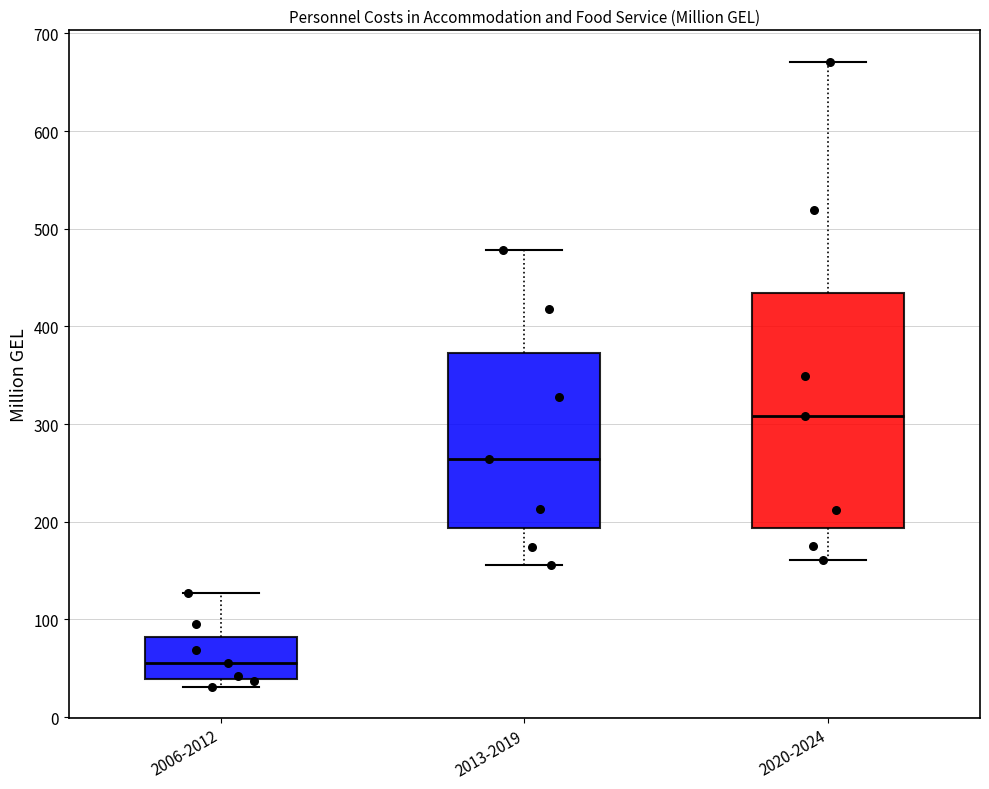

Reading left to right, read every box against the y-axis: the position of its median line, the range the box covers, and the ends of its whiskers. The values are not printed on the chart, so give them approximately, as read against the axis.

2006-2012: median 60, box 40 to 80, whiskers 30 to 130
2013-2019: median 260, box 190 to 370, whiskers 160 to 480
2020-2024: median 310, box 190 to 430, whiskers 160 to 670